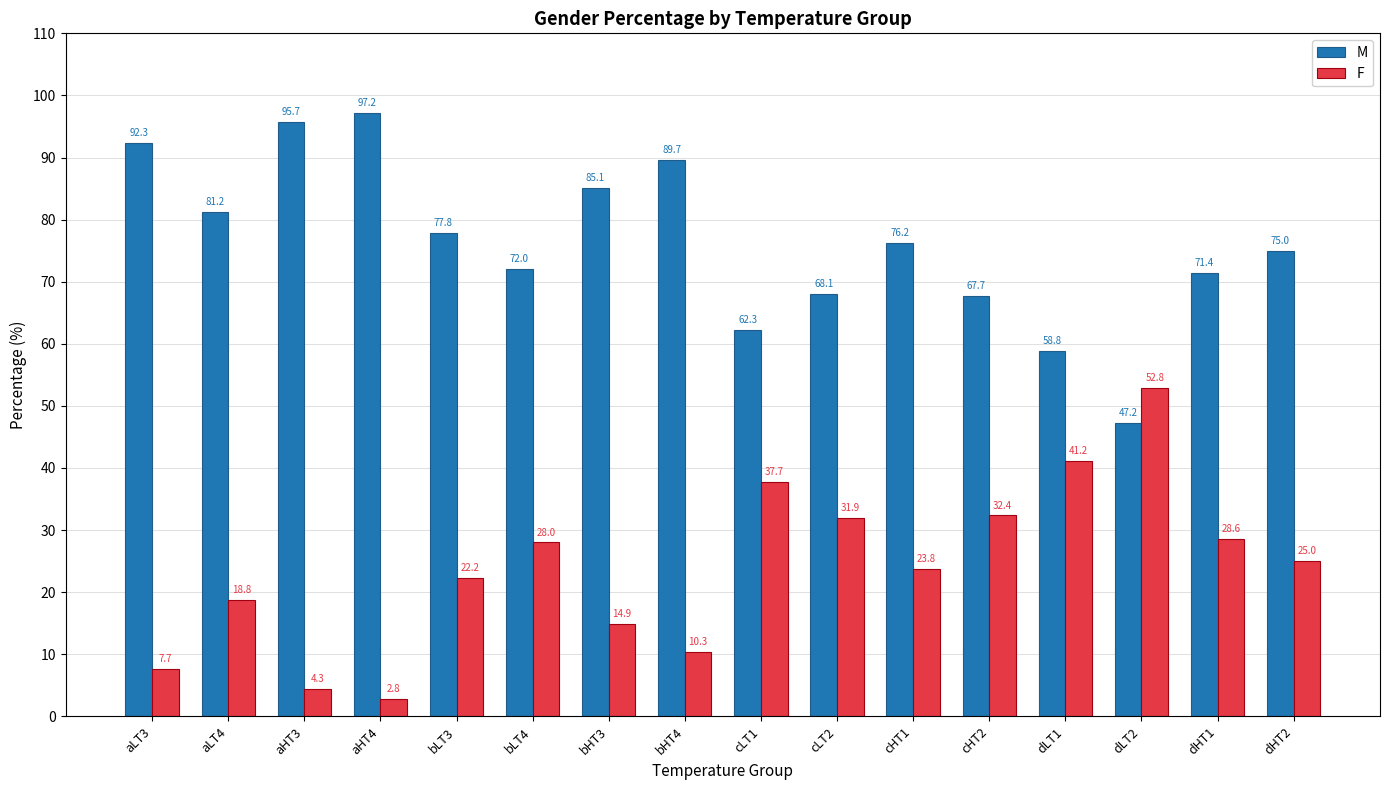

The value of M at bHT3 is 85.1. True or false?

True